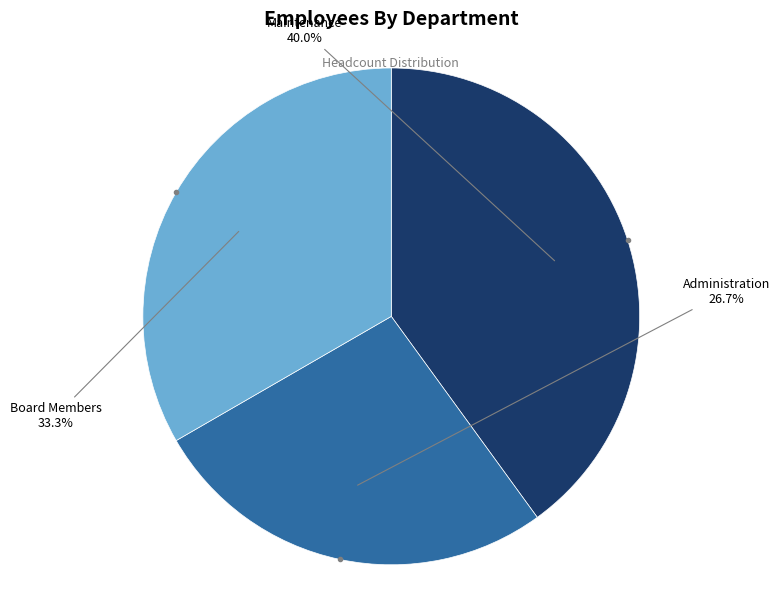

Is there any slice that represents more than half of the pie?

No